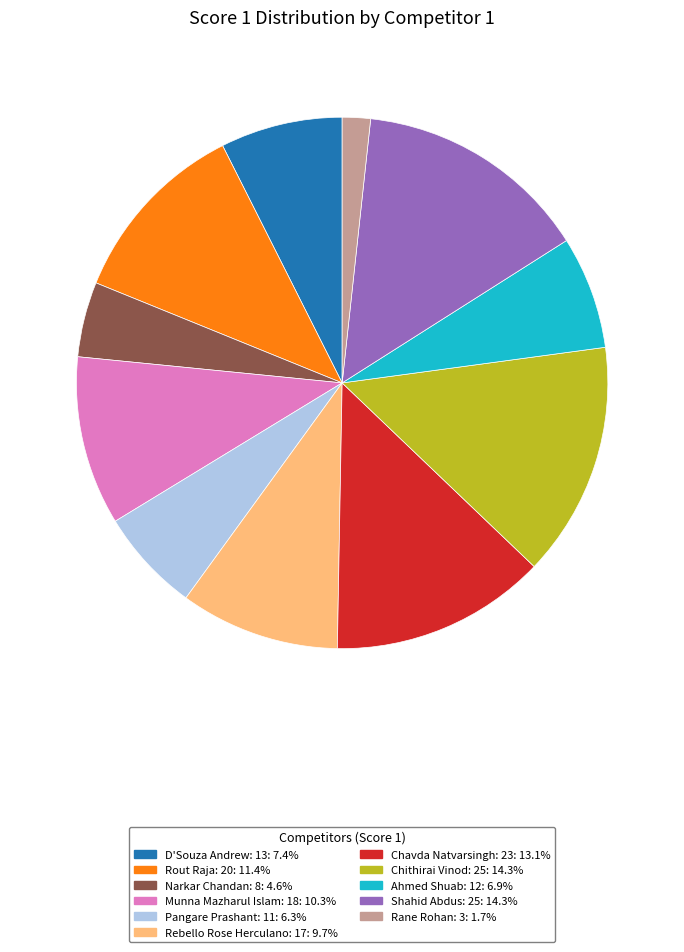

Is there any slice that represents more than half of the pie?

No